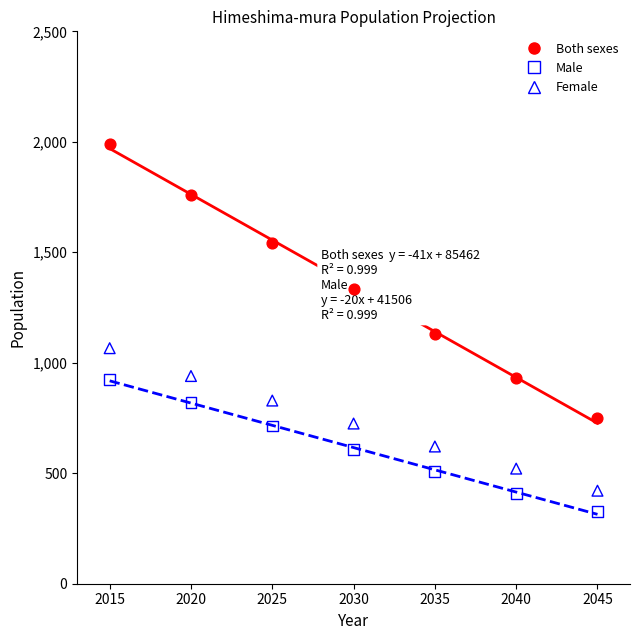

Which series contains the lowest Y value?

Male